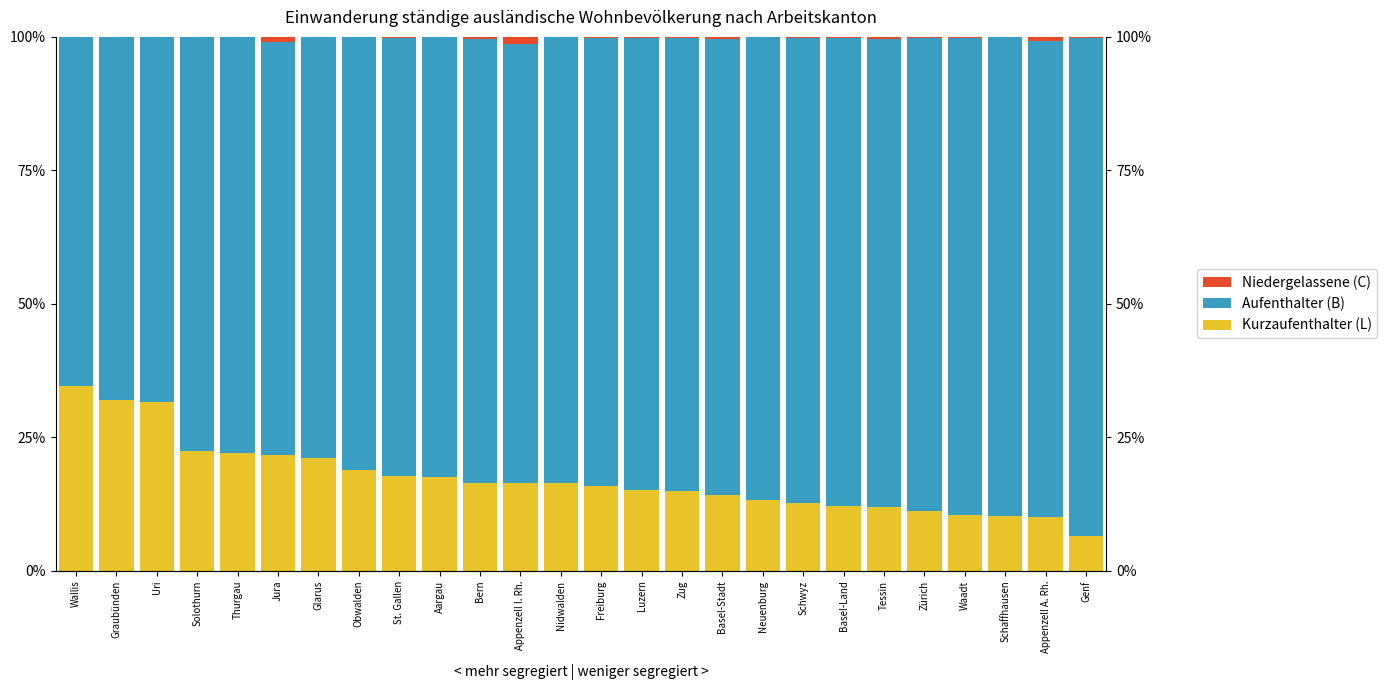

What is the difference between the second highest and minimum values in the Aufenthalter (B) series?

24.3